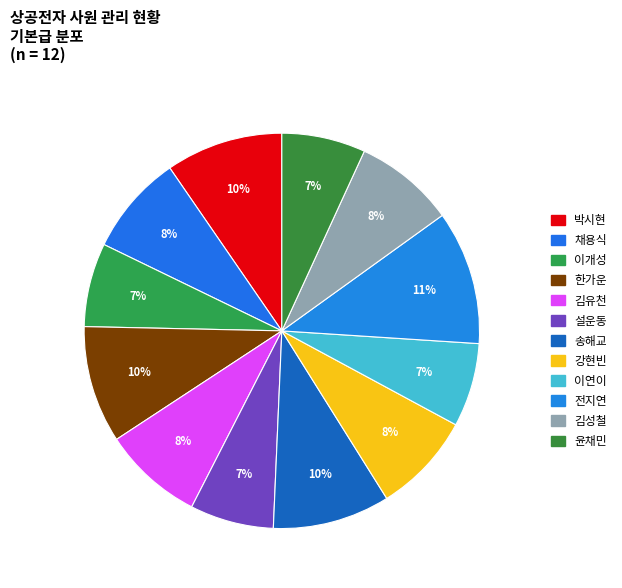

Does 채용식 represent more than half of the total?

No